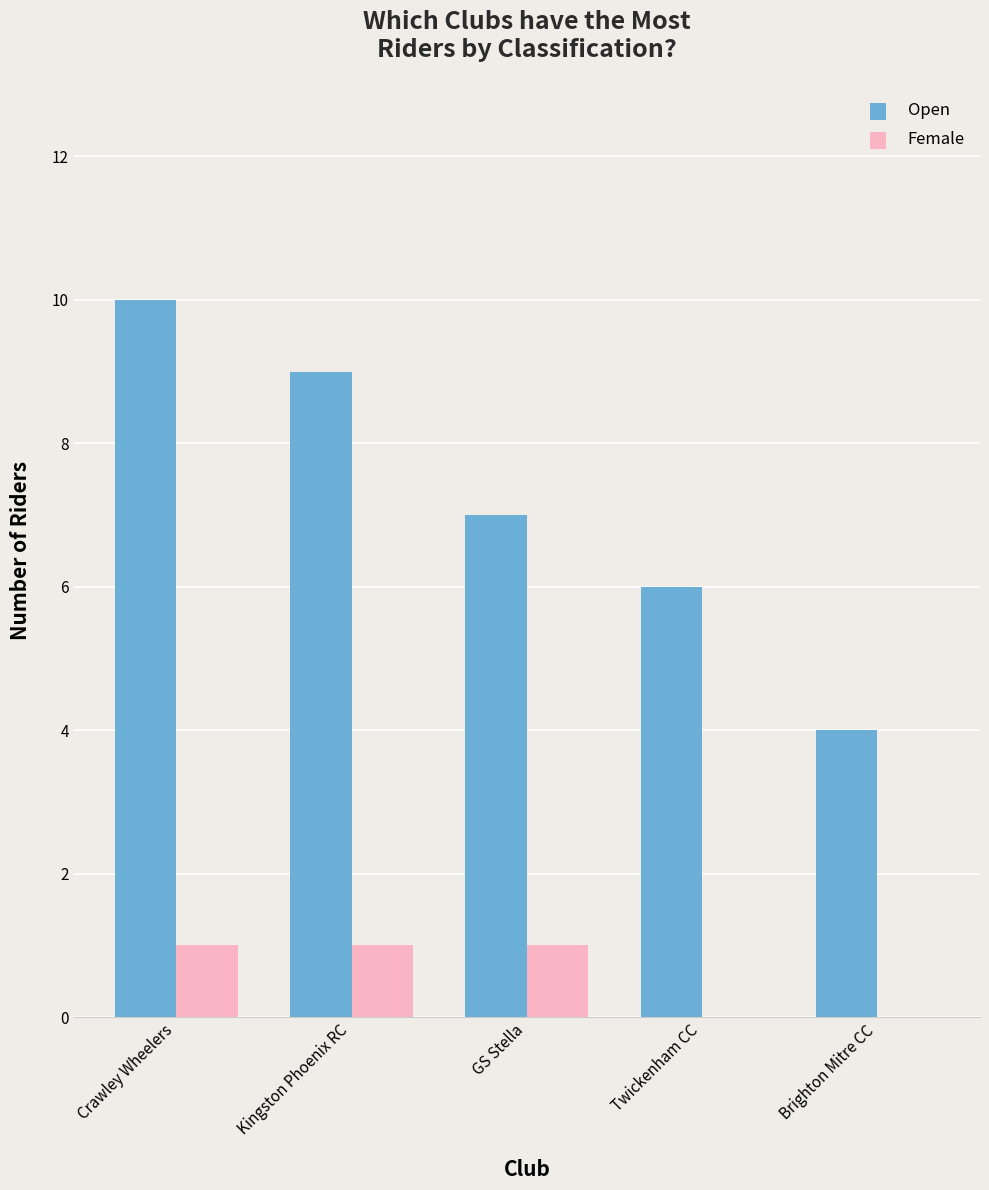

At which label does Open reach its peak?

Crawley Wheelers